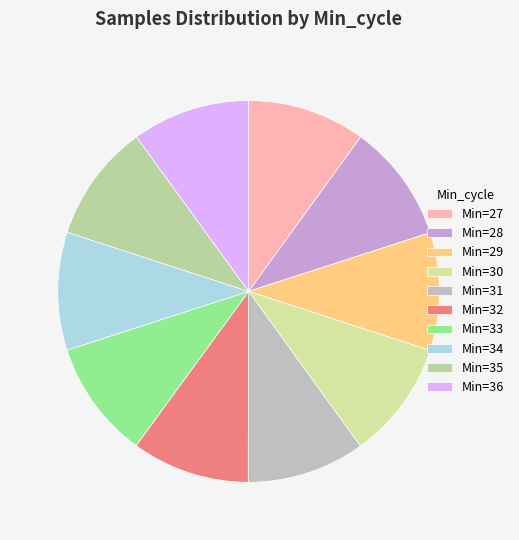

Which category has the smallest portion of the pie?

27